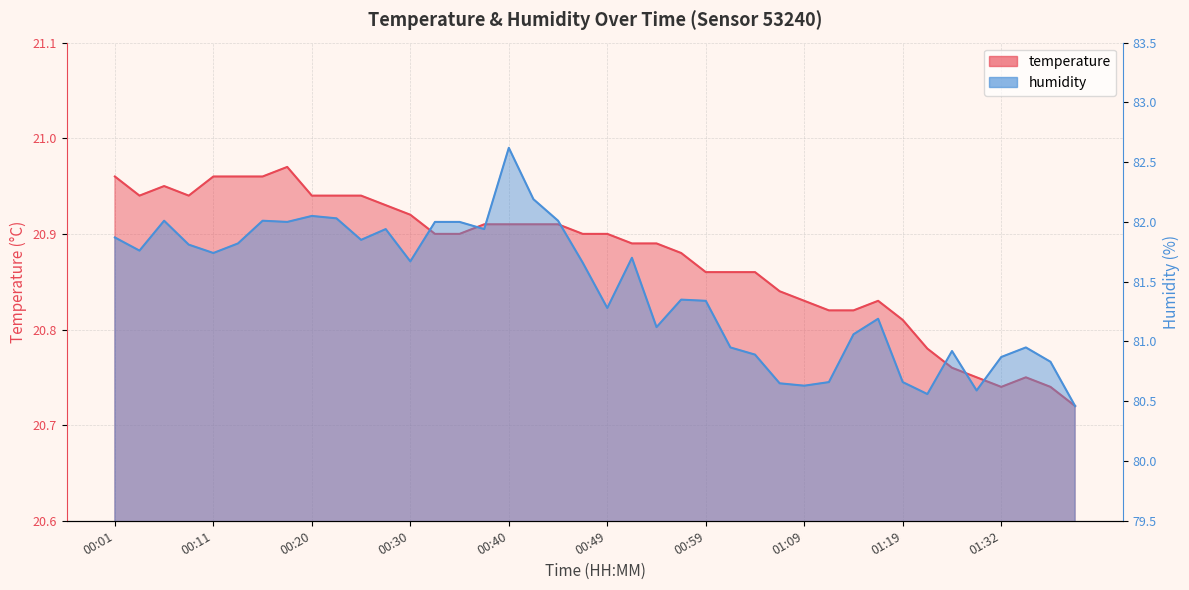

What is the value of the humidity point at the 18th from the left?

82.2